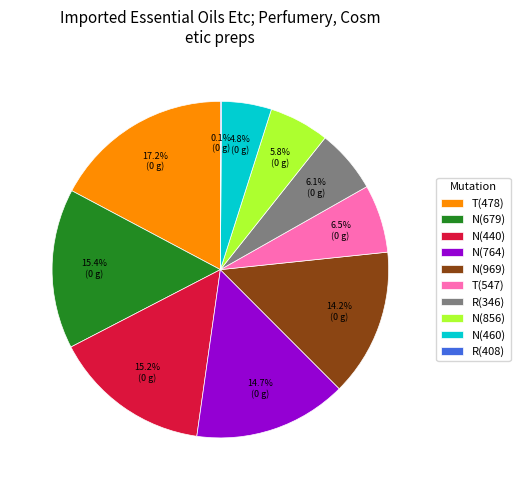

Which slice is the largest?

T(478)